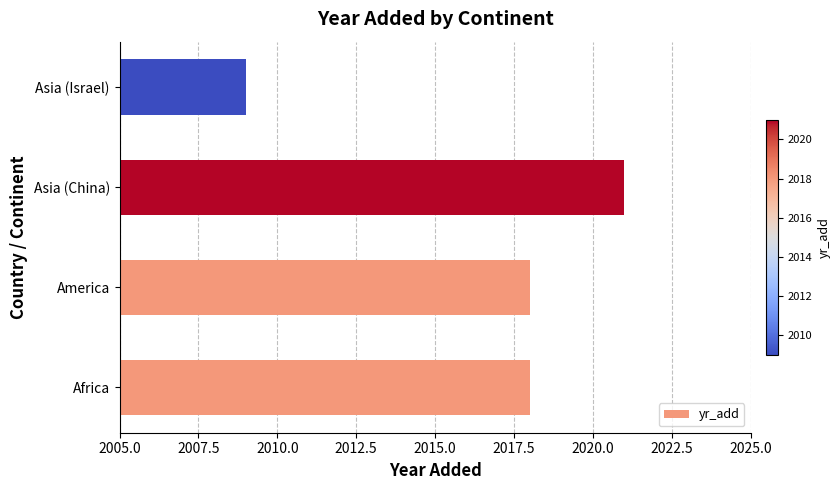

Is it true that the value at Asia (Israel) is 731?

False